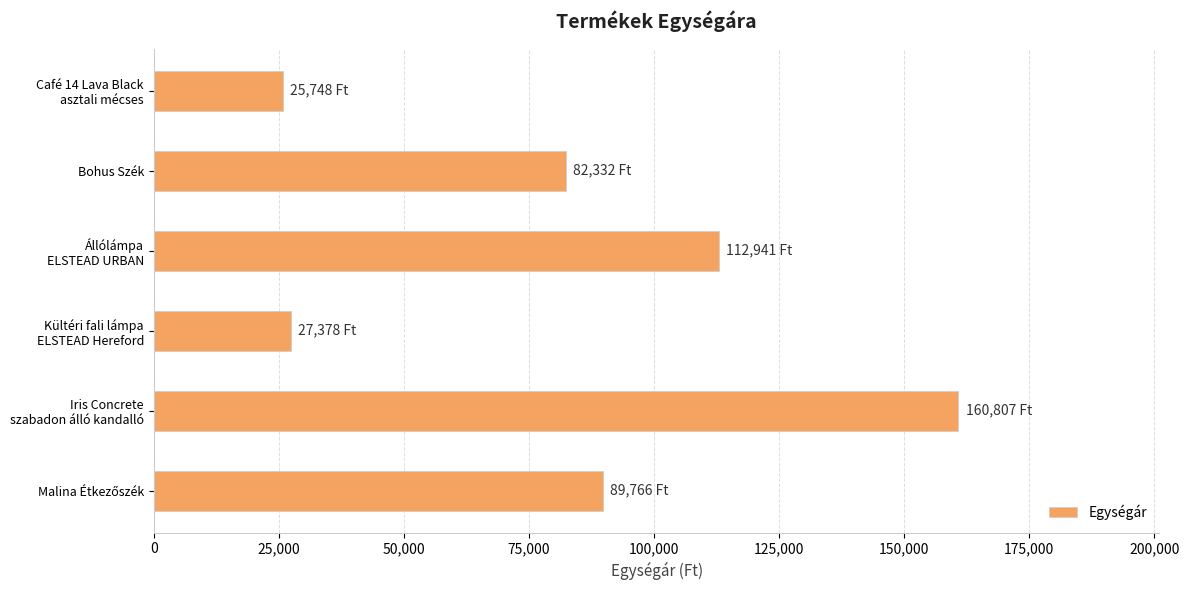

What is the value of the 1st bar from the top?

25748